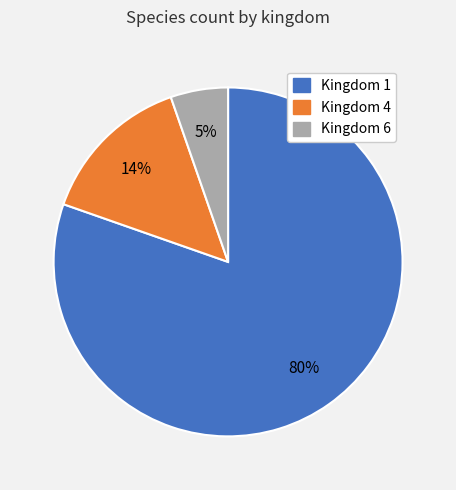

Is there a majority slice in this chart?

Yes